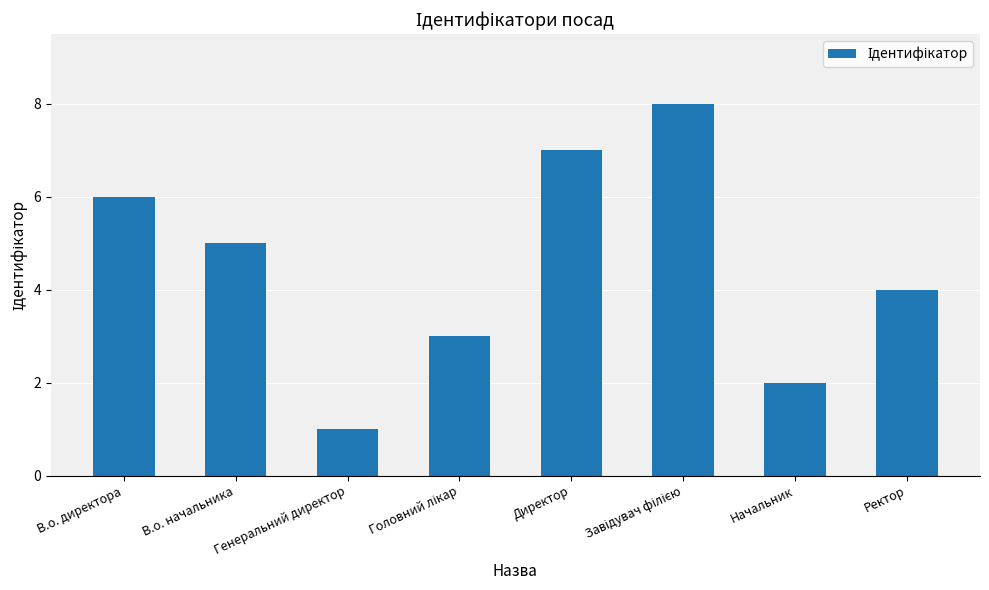

Count the values in the range 3 to 7.

5